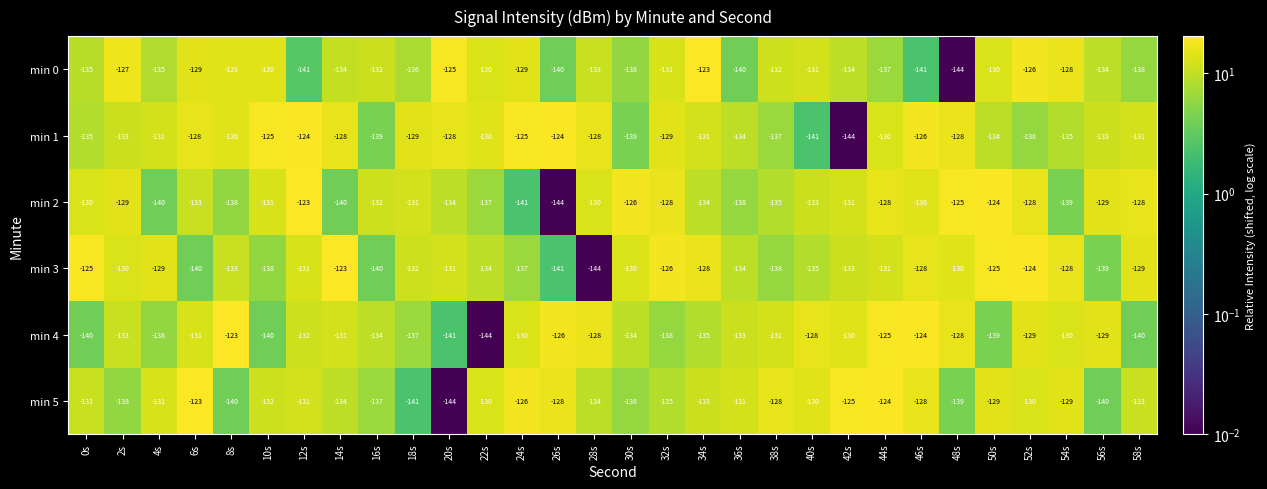

Is it true that min 2 equals -170 at 48s?

False